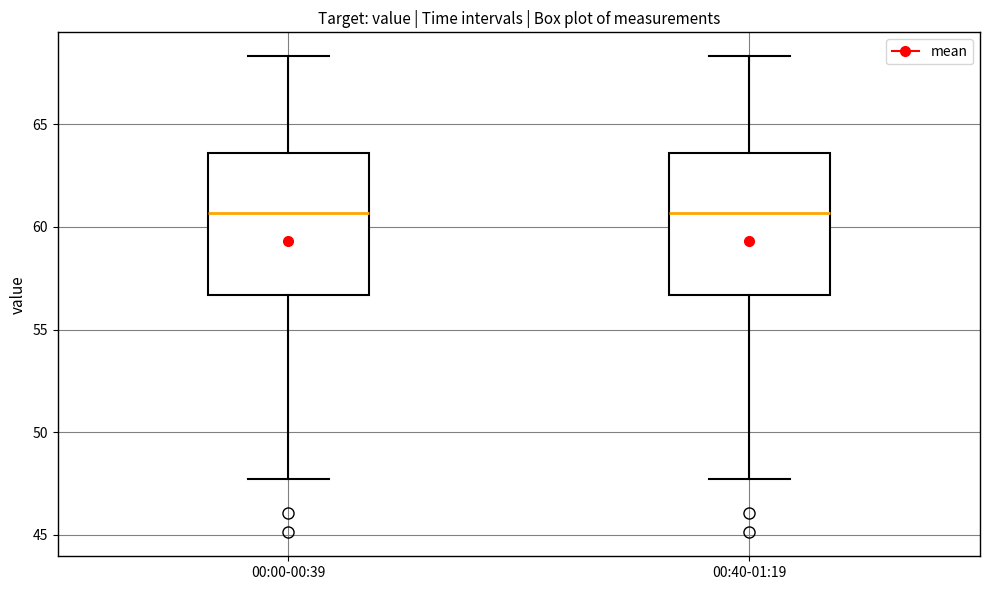

Where does the median line of the box for 00:40-01:19 sit on the y-axis? The values are not printed on the chart, so give them approximately, as read against the axis.

60.5